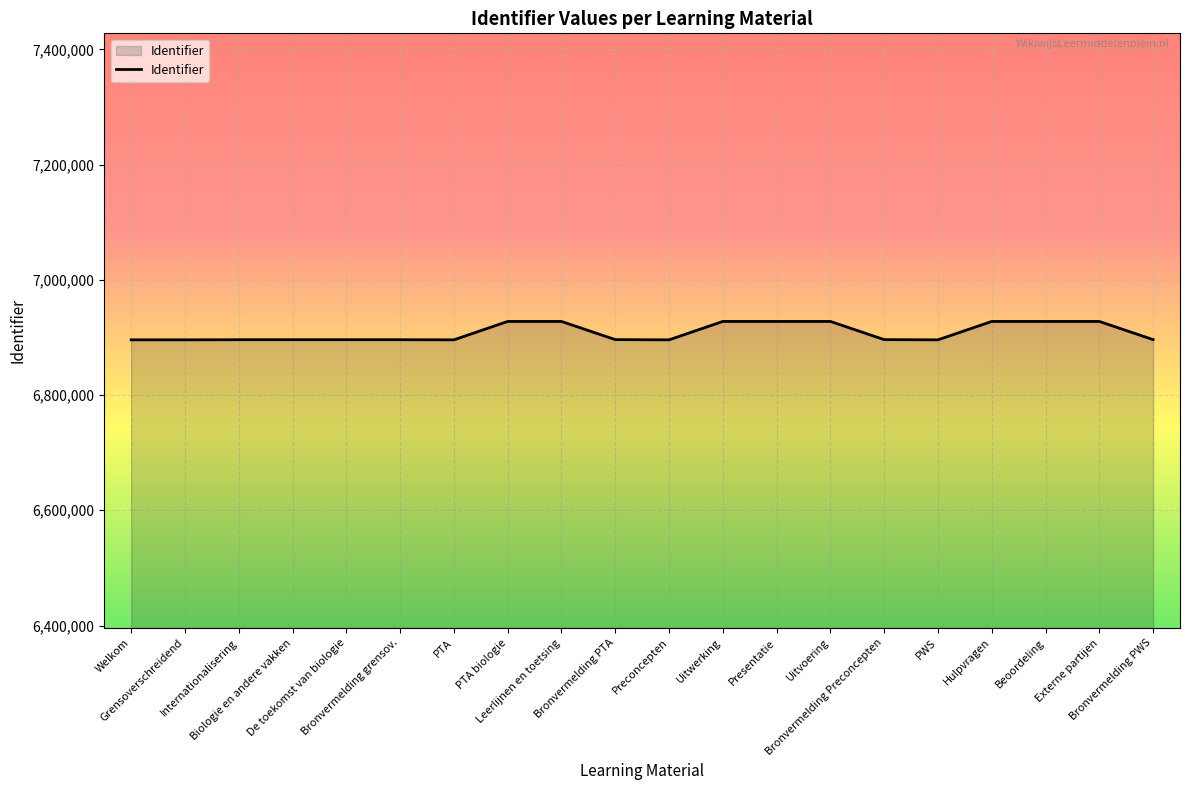

What is the greatest value displayed?

6927745